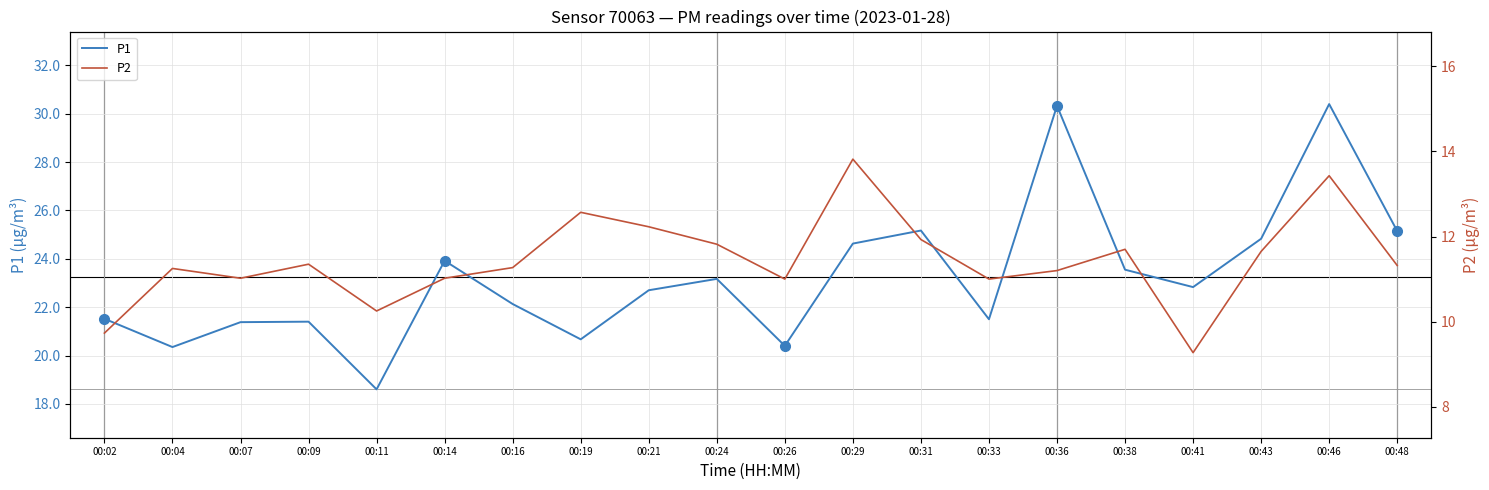

Reading left to right, what are all the values shown in this chart?

P1: 21.5	20.4	21.4	21.4	18.6	23.9	22.1	20.7	22.7	23.2	20.4	24.6	25.2	21.5	30.3	23.6	22.8	24.8	30.4	25.1
P2: 9.7	11.2	11.0	11.3	10.2	11.0	11.3	12.6	12.2	11.8	11.0	13.8	11.9	11.0	11.2	11.7	9.3	11.7	13.4	11.3